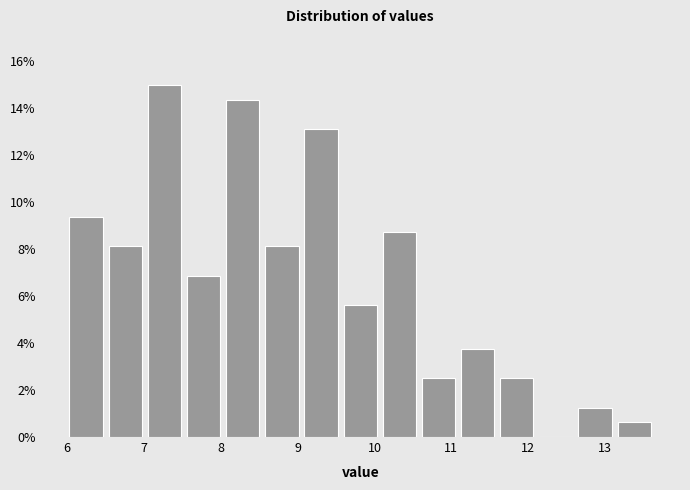

Reading left to right, list every bar in this chart as the range it spans on the x-axis followed by its height. Neither the bar edges nor the heights are printed on the chart, so give them approximately, as read against the axes.

6.0 to 6.5: 9.4
6.5 to 7.0: 8.2
7.0 to 7.5: 15.0
7.5 to 8.0: 6.8
8.0 to 8.5: 14.4
8.5 to 9.1: 8.2
9.1 to 9.6: 13.2
9.6 to 10.1: 5.6
10.1 to 10.6: 8.8
10.6 to 11.1: 2.6
11.1 to 11.6: 3.8
11.6 to 12.1: 2.6
12.1 to 12.6: 0
12.6 to 13.1: 1.2
13.1 to 13.6: 0.6